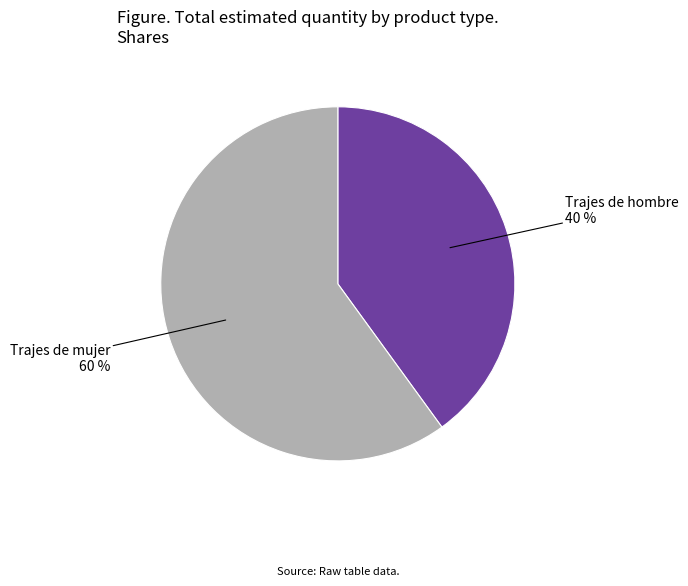

Does any single category account for the majority?

Yes